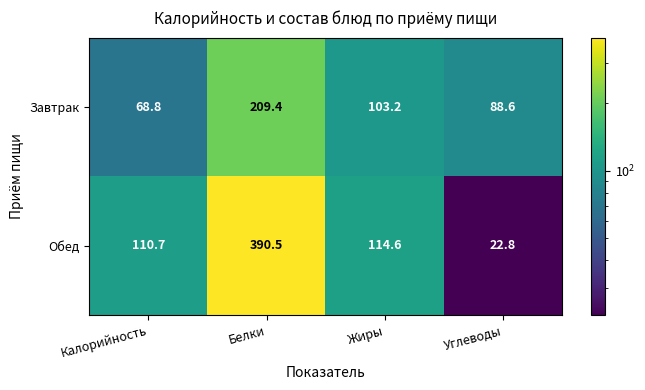

At how many categories does at least one series exceed 58?

4